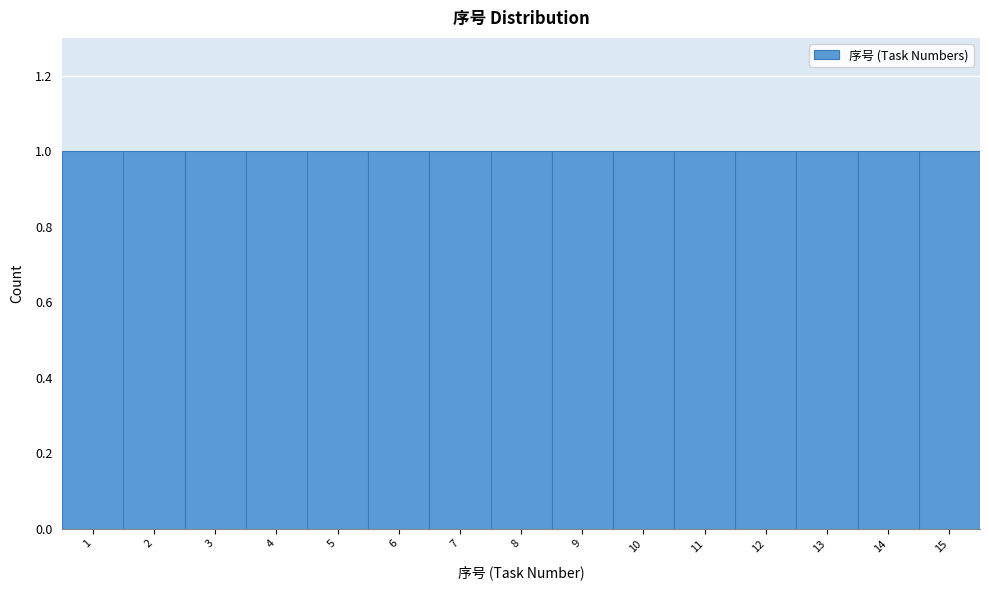

How tall is the bar that spans 14.5 to 15.5 on the x-axis? The values are not printed on the chart, so give them approximately, as read against the axis.

1